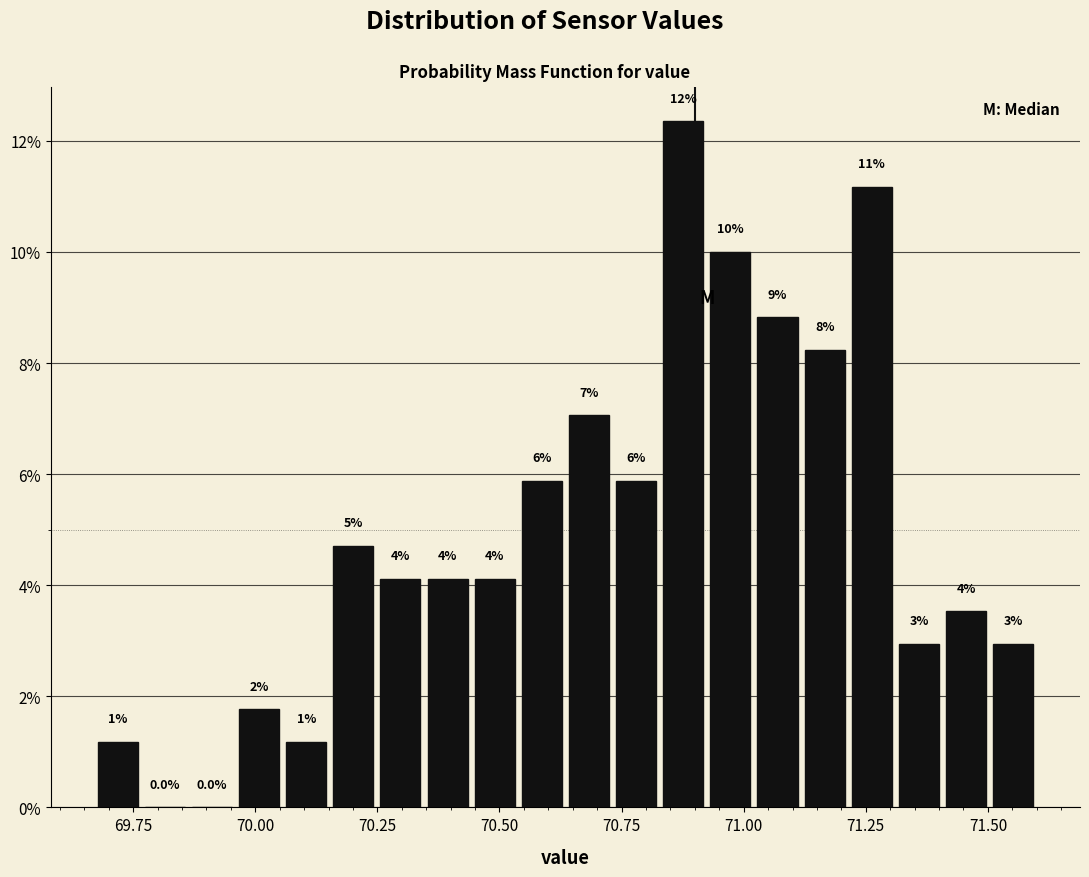

Read against the x-axis, roughly where is the centre of the tallest bar?

70.90